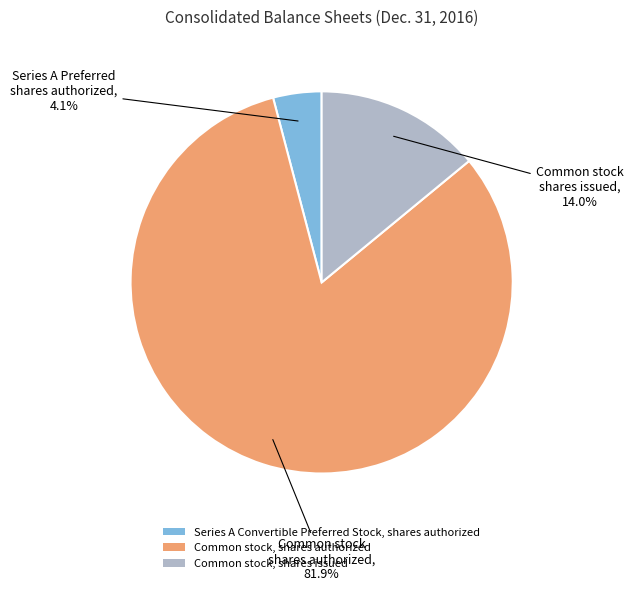

To the nearest percent, what is the difference between the Common stock, shares authorized and Common stock, shares issued slice percentages?

68%